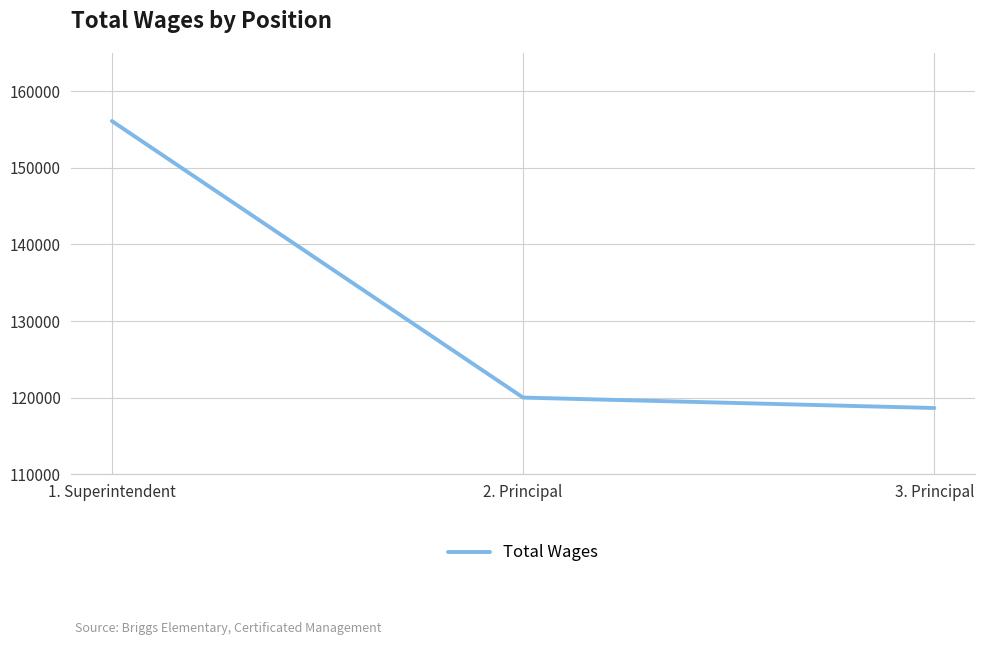

The chart shows a value of 156120 at 1. Superintendent. True or false?

True